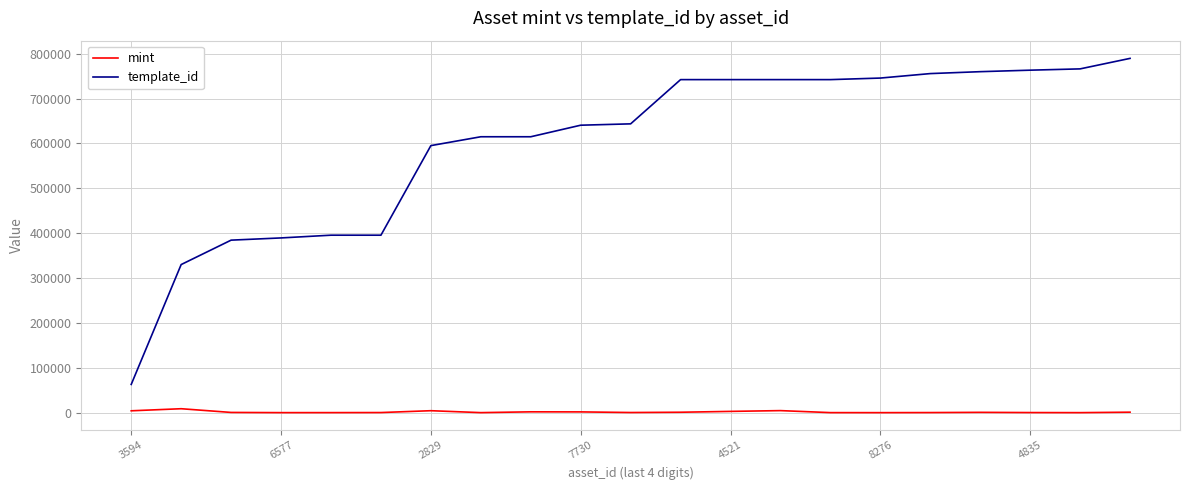

What is the maximum value shown in the chart?

789638